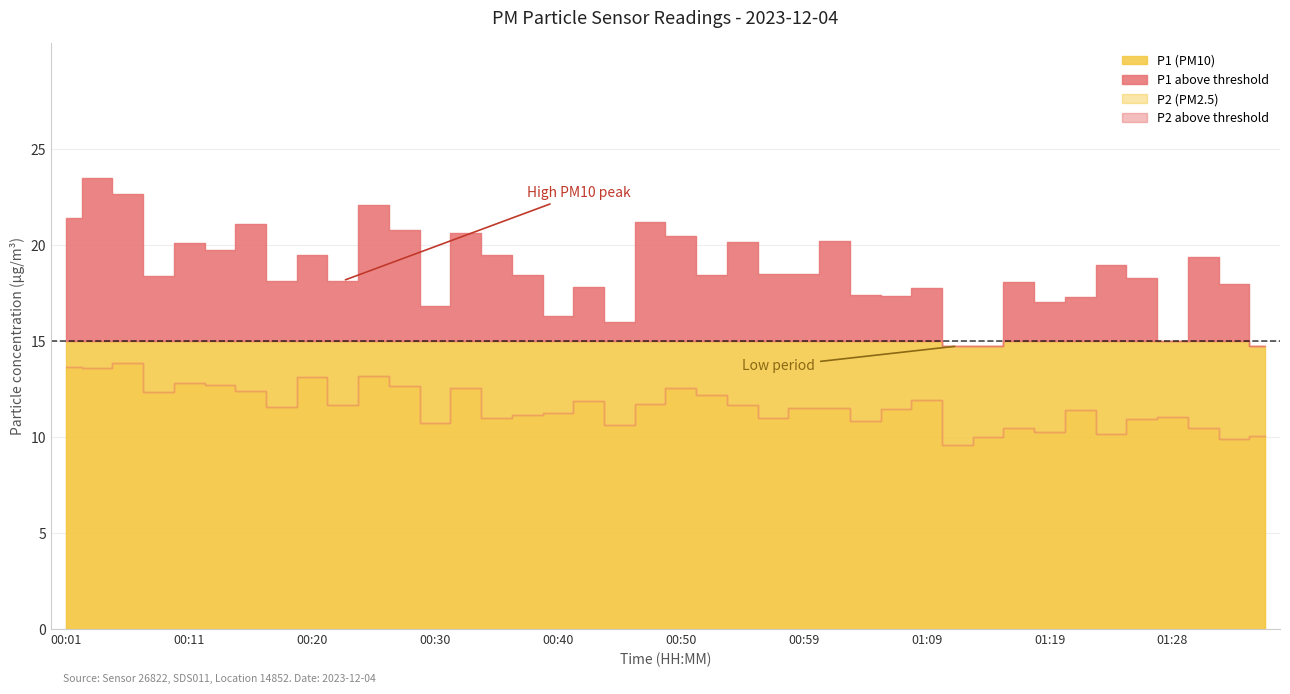

Does the chart display data point markers on the line(s)?

No